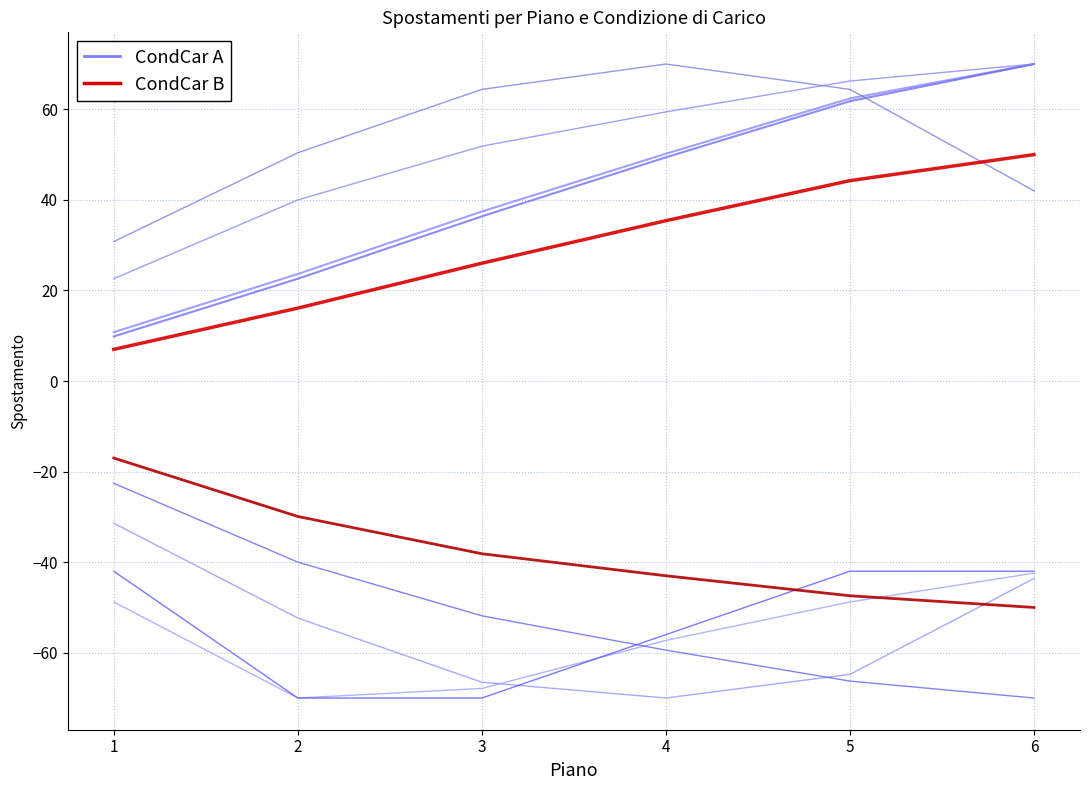

List the labels in order of CondCar Group B (red) value, largest first.

6, 5, 4, 3, 2, 1